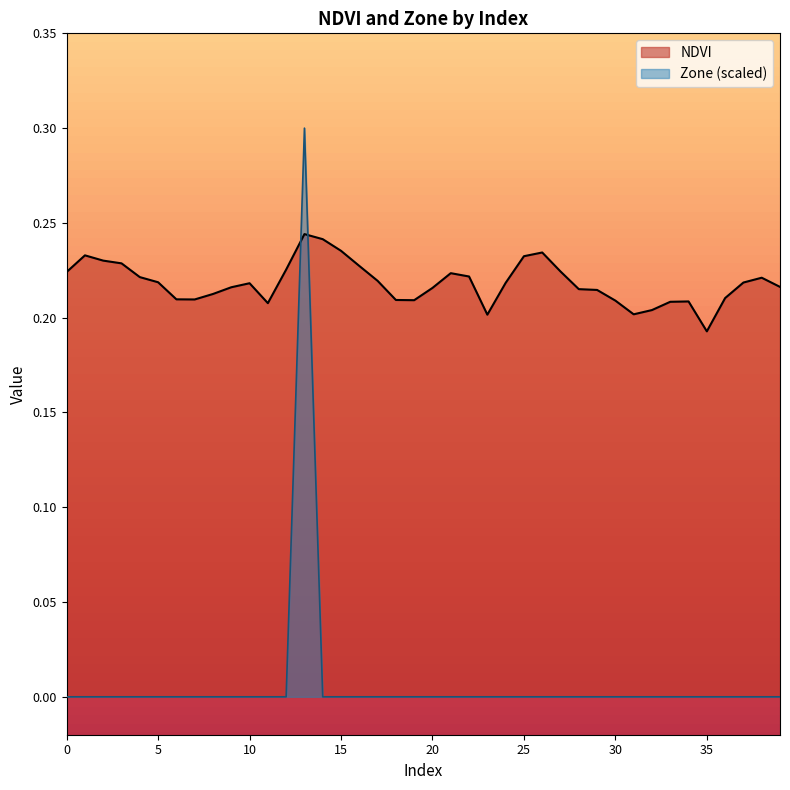

What value does the NDVI series have at 38?

0.2